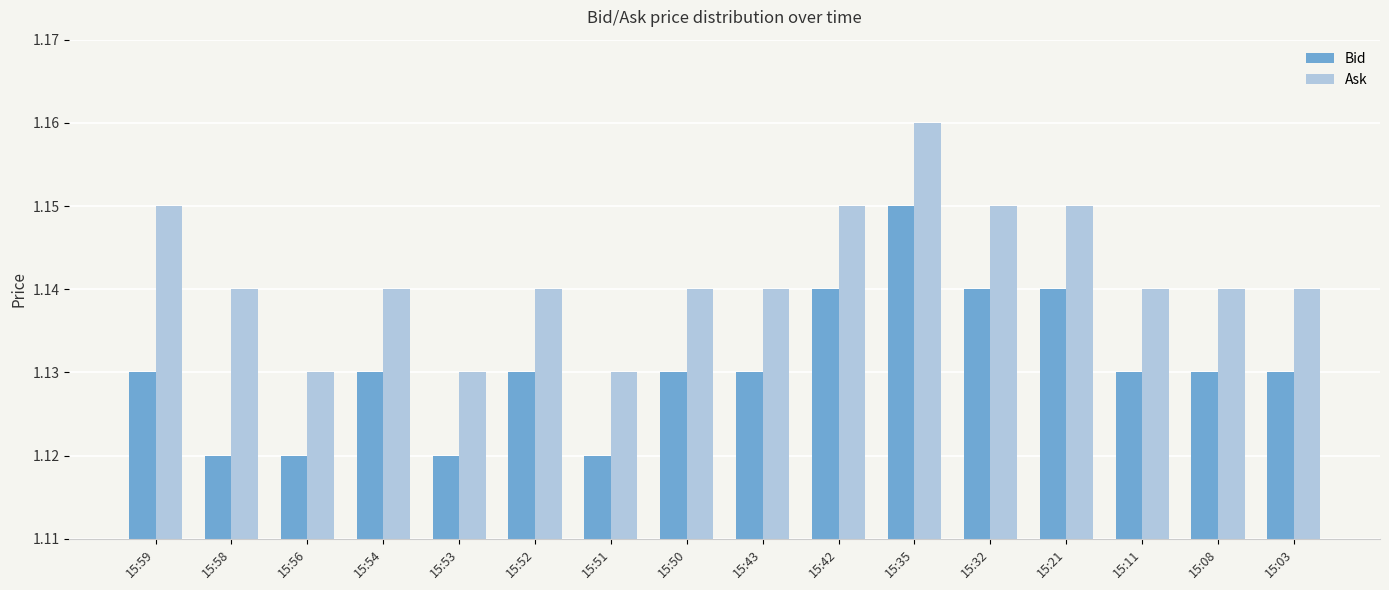

Is the value of Ask at 15:59 greater than the value of Bid at 15:52?

Yes